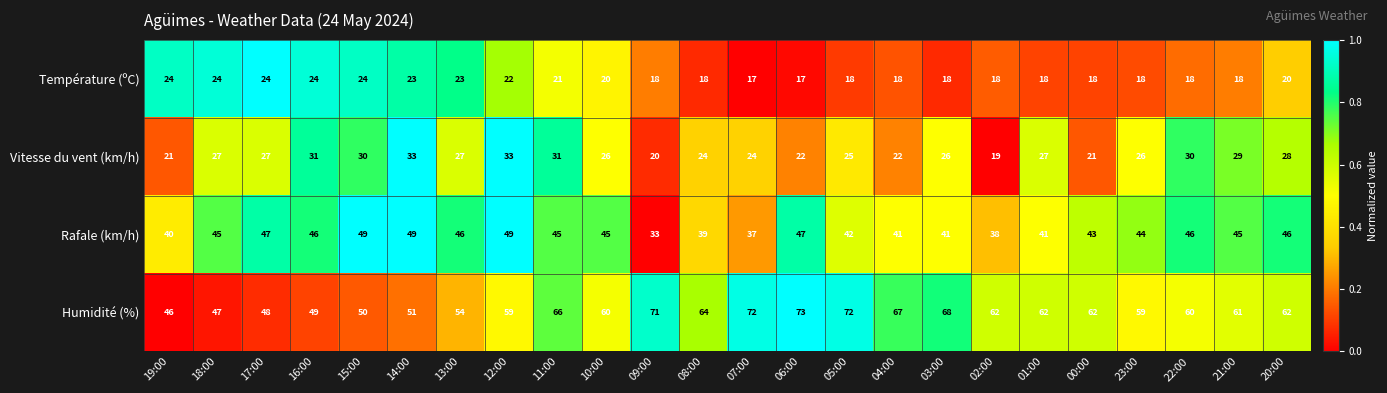

At how many categories does at least one series exceed 37?

24